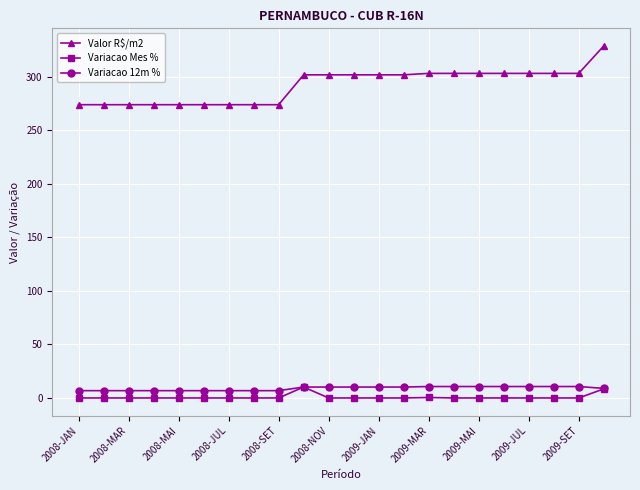

At how many categories does at least one series exceed 313?

1